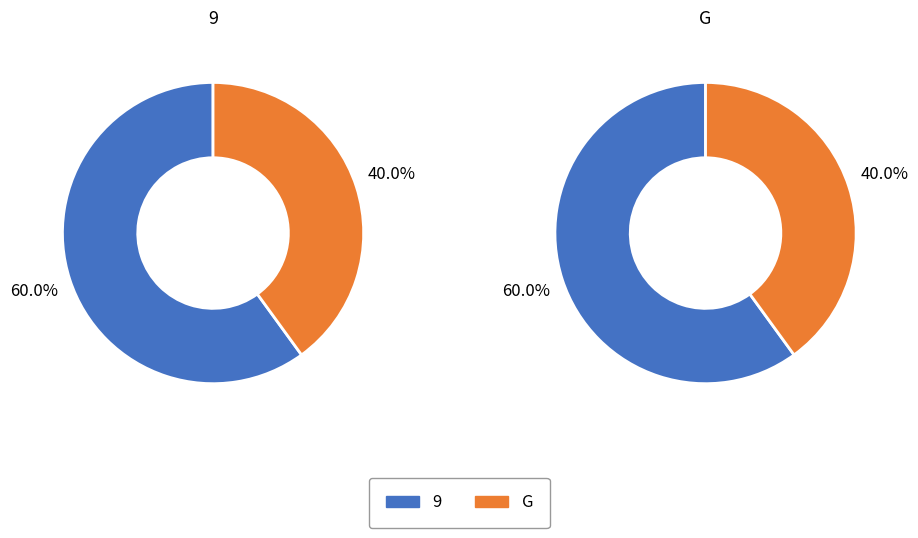

Which slice is the smallest?

G